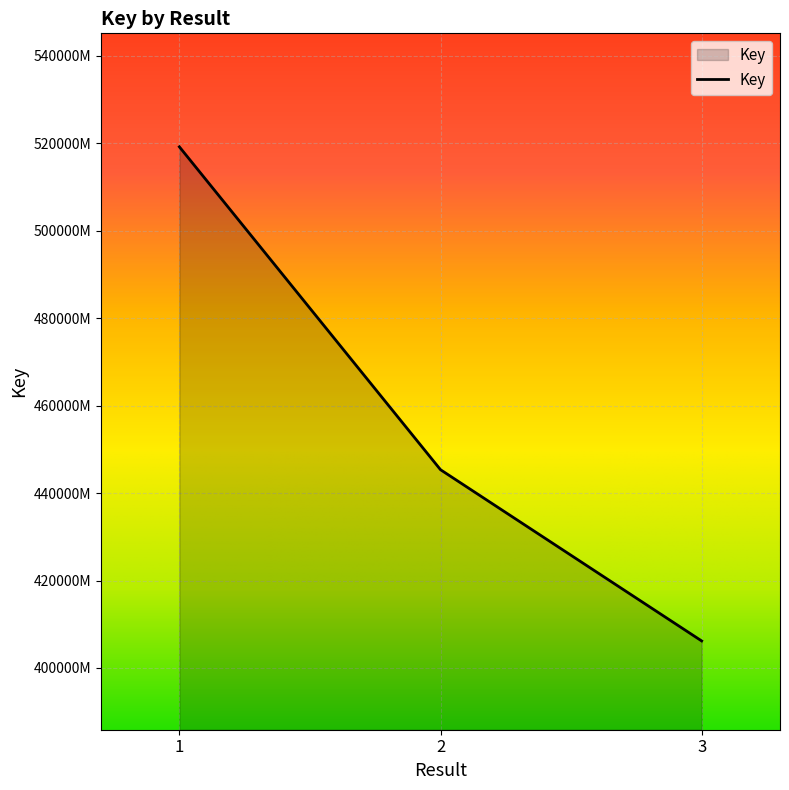

What is the change in value from 1 to 2?

-73858031